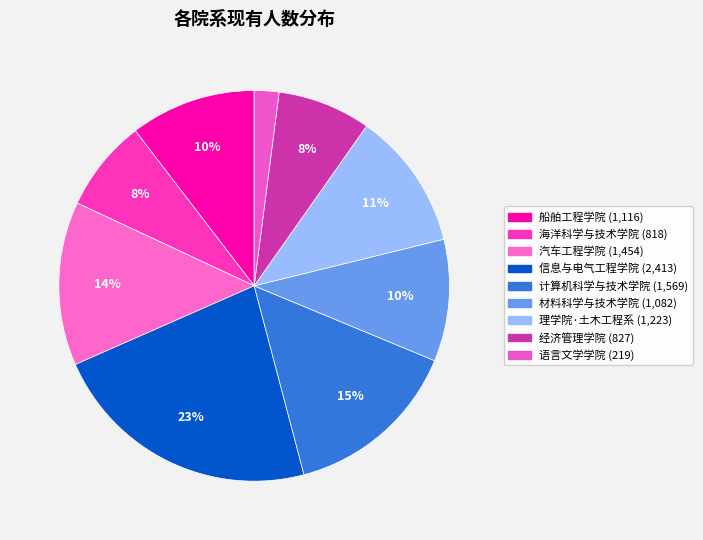

Is there any slice that represents more than half of the pie?

No